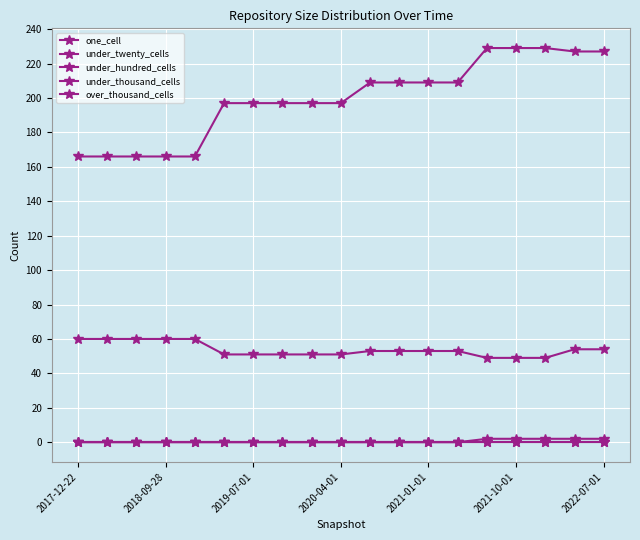

Is this an area chart (filled region under the line)?

No